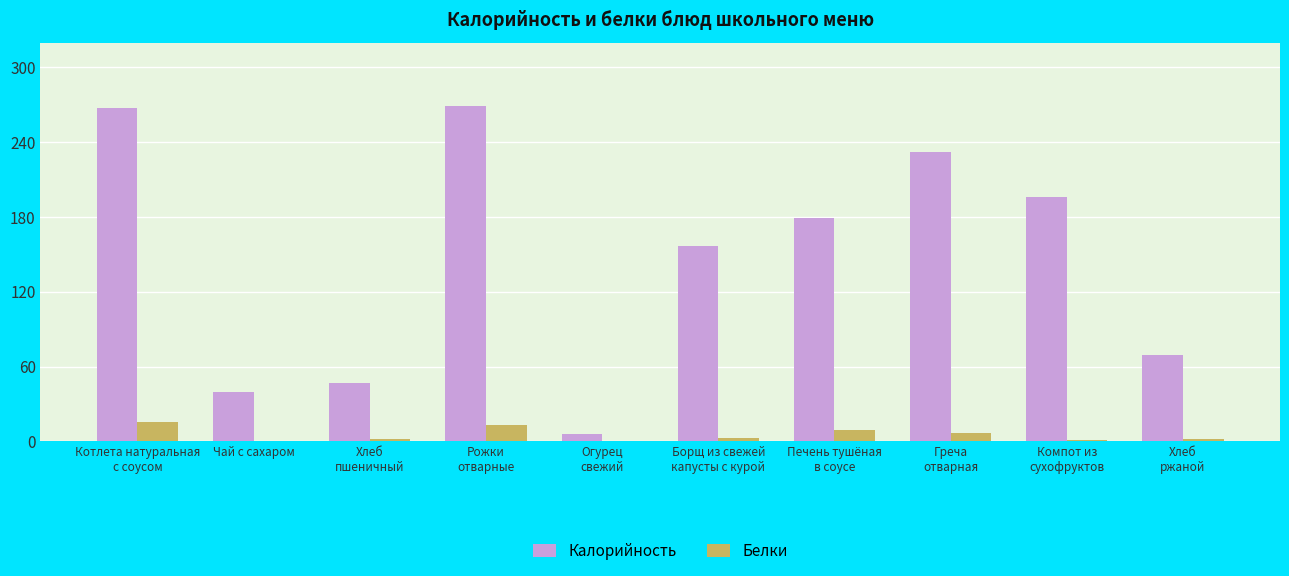

True or false: Калорийность has a value of 19.4 at Хлеб
пшеничный.

False